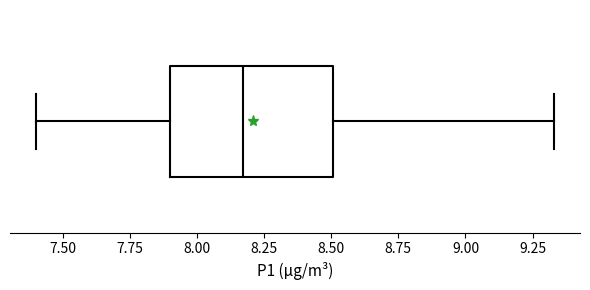

Where is the left edge of the box on the x-axis? The values are not printed on the chart, so give them approximately, as read against the axis.

7.90